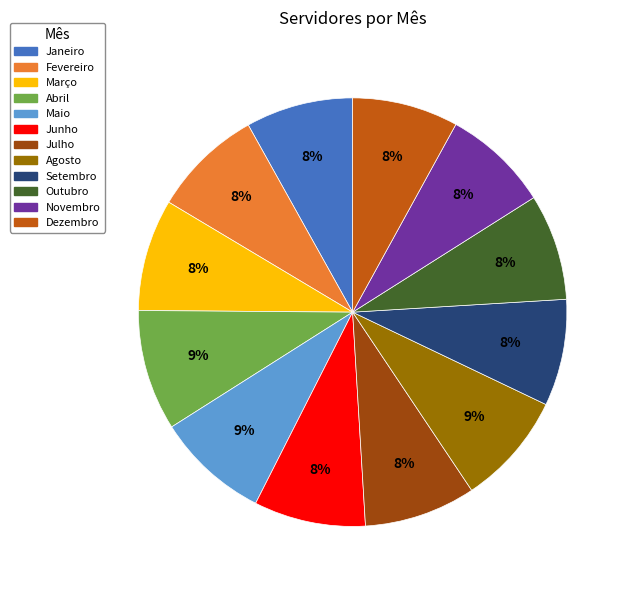

The Outubro slice represents 15% of the pie. True or false?

False